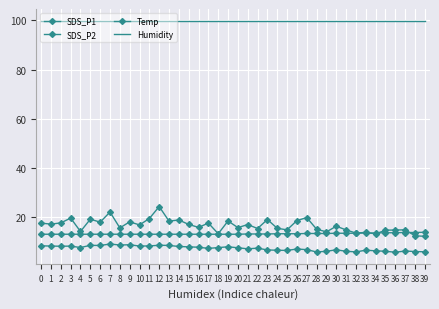

Reading left to right, list all the values displayed in this chart.

SDS_P1: 0=17.7	1=17.3	2=17.8	3=19.8	4=14.3	5=19.3	6=18.1	7=22.2	8=15.8	9=18.2	10=17.0	11=19.6	12=24.4	13=18.5	14=19.0	15=17.2	16=16.0	17=17.7	18=13.4	19=18.6	20=15.9	21=17.1	22=15.5	23=19.2	24=15.6	25=15.0	26=18.8	27=19.9	28=15.2	29=14.2	30=16.4	31=14.9	32=13.7	33=13.9	34=13.3	35=14.8	36=14.9	37=15.0	38=12.6	39=12.3
SDS_P2: 0=8.5	1=8.4	2=8.3	3=8.4	4=7.8	5=8.7	6=8.6	7=9.2	8=8.8	9=8.9	10=8.4	11=8.4	12=8.7	13=8.7	14=8.2	15=8.1	16=7.9	17=7.5	18=7.8	19=8.1	20=7.7	21=7.3	22=7.5	23=6.8	24=6.7	25=6.6	26=7.2	27=7.0	28=6.0	29=6.3	30=6.9	31=6.3	32=6.0	33=6.7	34=6.5	35=6.3	36=5.9	37=6.4	38=6.2	39=6.1
Temp: 0=13.2	1=13.2	2=13.2	3=13.2	4=13.2	5=13.2	6=13.2	7=13.2	8=13.2	9=13.2	10=13.2	11=13.2	12=13.2	13=13.2	14=13.2	15=13.2	16=13.2	17=13.2	18=13.2	19=13.2	20=13.2	21=13.3	22=13.3	23=13.3	24=13.4	25=13.4	26=13.4	27=13.5	28=13.5	29=13.5	30=13.6	31=13.6	32=13.6	33=13.7	34=13.7	35=13.8	36=13.8	37=13.9	38=13.9	39=14.0
Humidity: 0=99.9	1=99.9	2=99.9	3=99.9	4=99.9	5=99.9	6=99.9	7=99.9	8=99.9	9=99.9	10=99.9	11=99.9	12=99.9	13=99.9	14=99.9	15=99.9	16=99.9	17=99.9	18=99.9	19=99.9	20=99.9	21=99.9	22=99.9	23=99.9	24=99.9	25=99.9	26=99.9	27=99.9	28=99.9	29=99.9	30=99.9	31=99.9	32=99.9	33=99.9	34=99.9	35=99.9	36=99.9	37=99.9	38=99.9	39=99.9